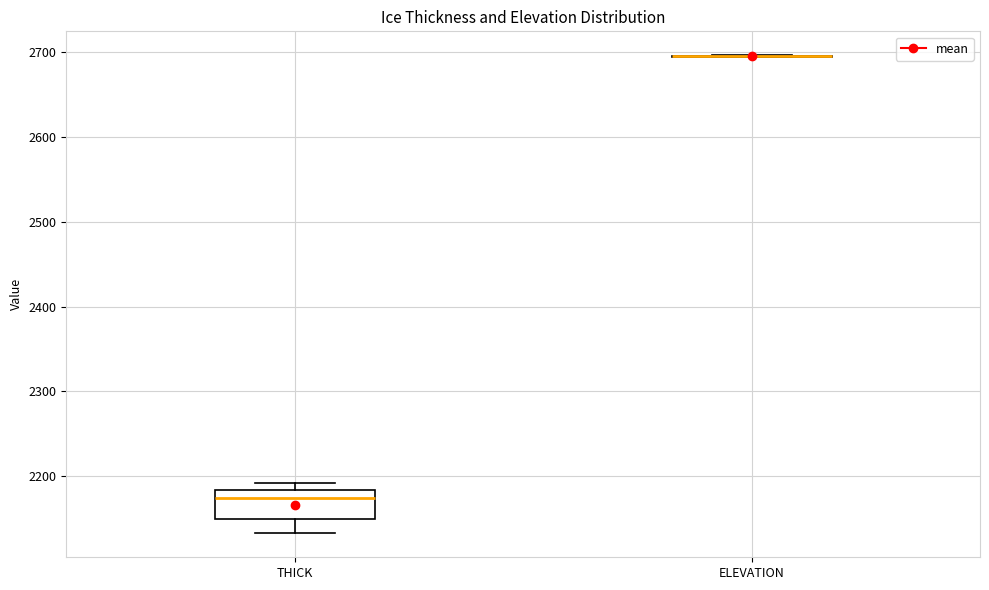

Reading left to right, read every box against the y-axis: the position of its median line, the range the box covers, and the ends of its whiskers. The values are not printed on the chart, so give them approximately, as read against the axis.

THICK: median 2180 (just below the box's upper edge), box 2150 to 2180, whiskers 2130 to 2190
ELEVATION: box collapsed to a line at 2690, whiskers 2690 to 2700